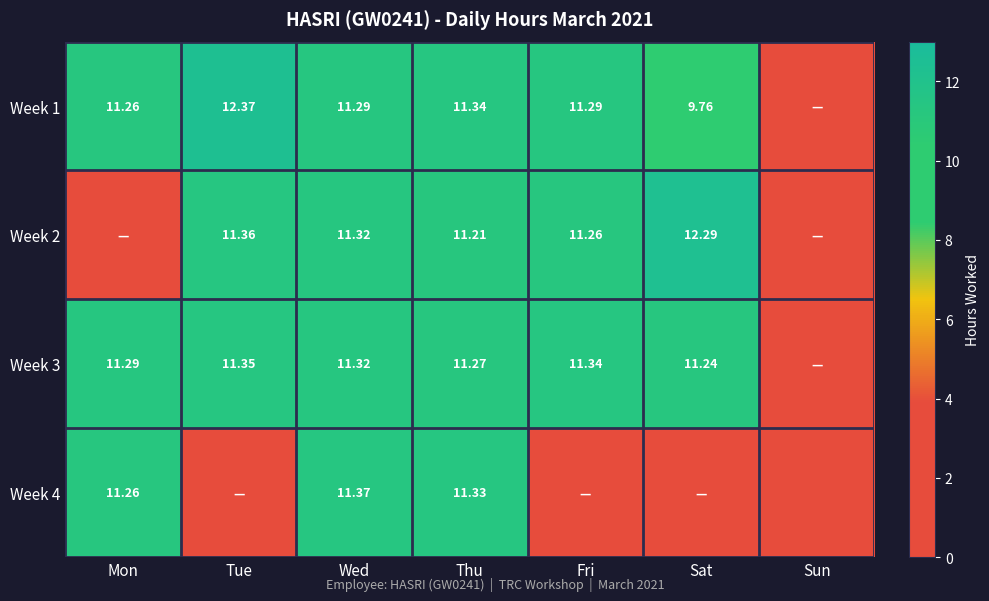

The Week 2 series shows 7.8 at Wed. True or false?

False